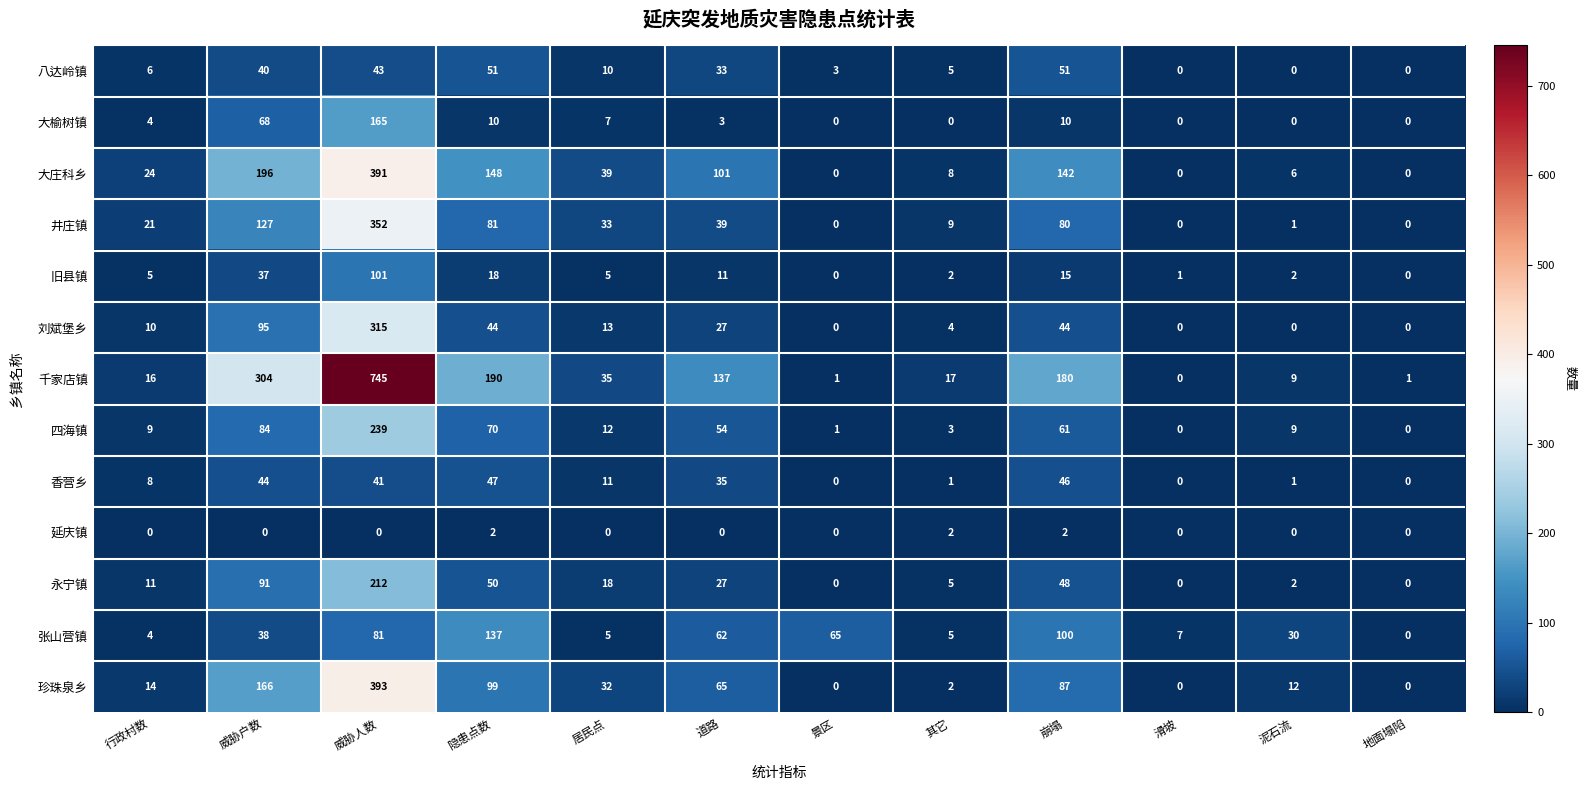

At which label is 井庄镇 closest to 176?

威胁户数